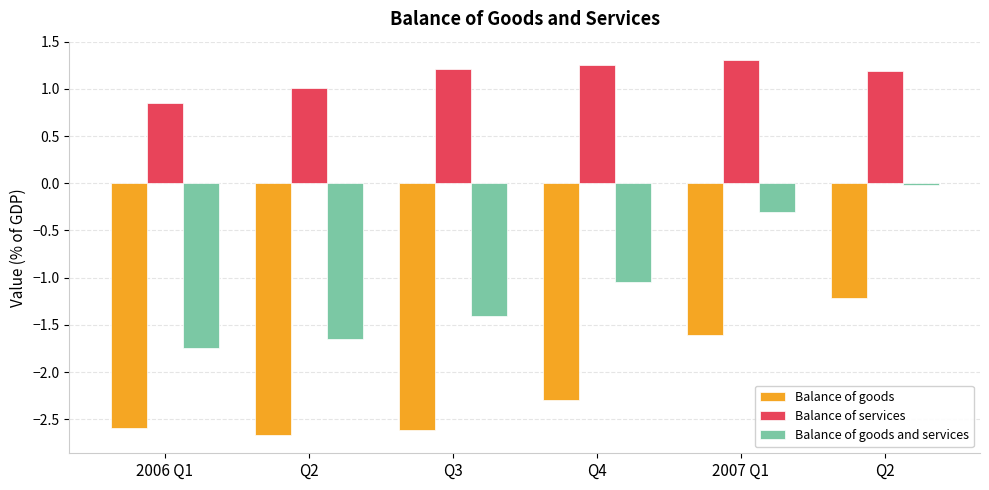

How many bars are there in each group?

3